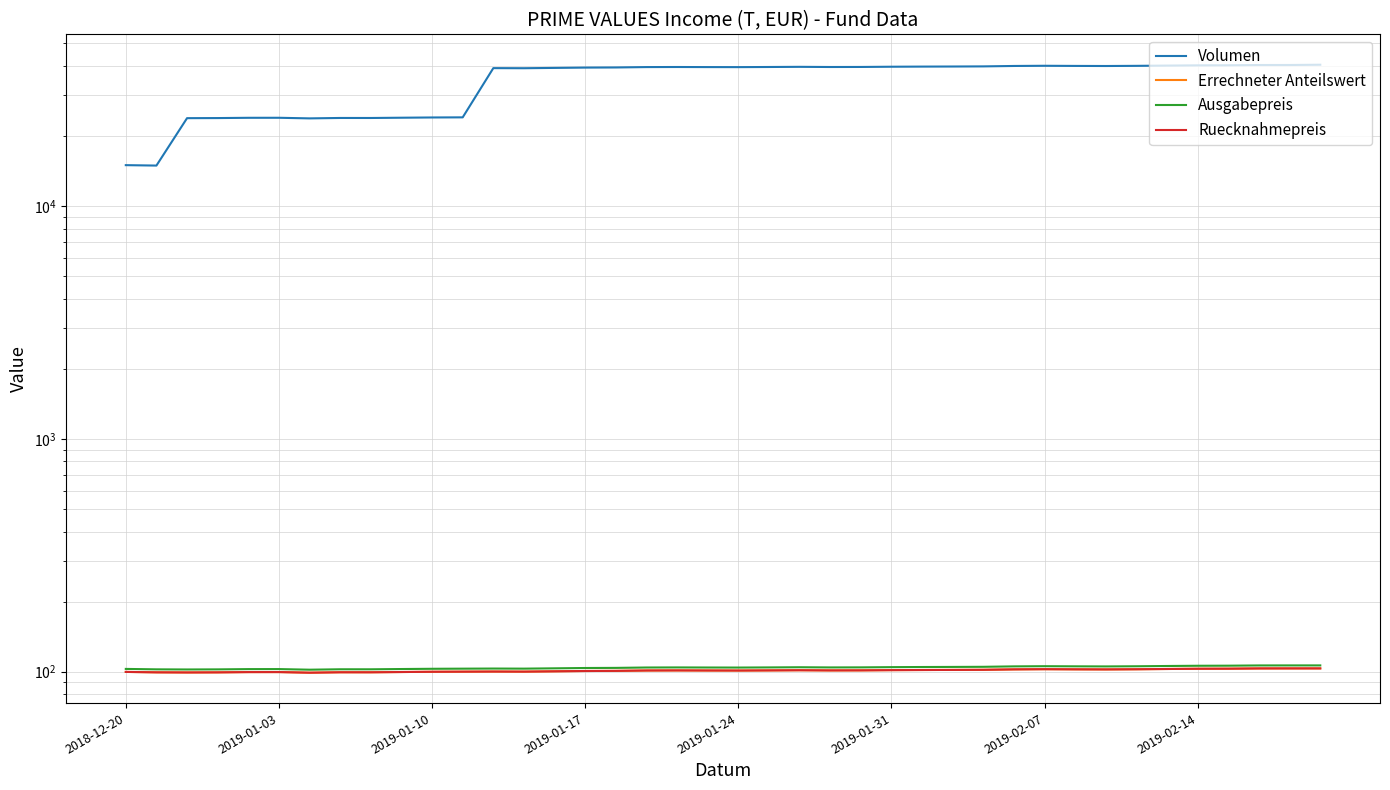

What is the sum of all Ausgabepreis values?

4167.6